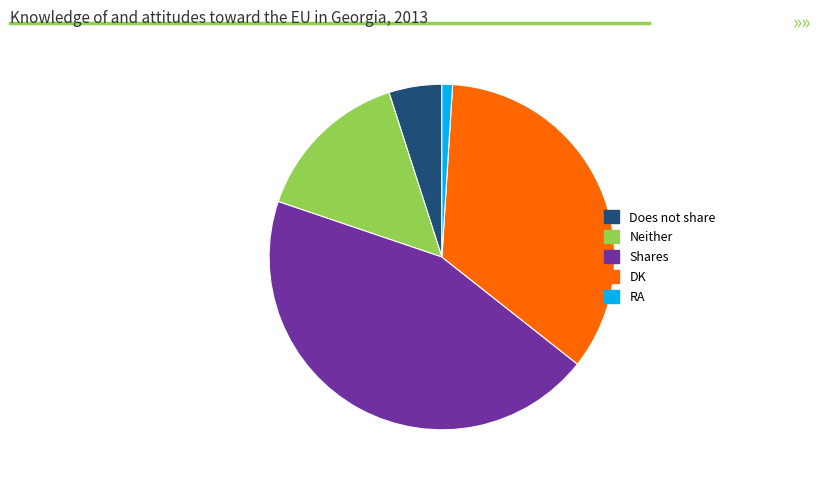

Combined, do Neither and RA account for over 50%?

No